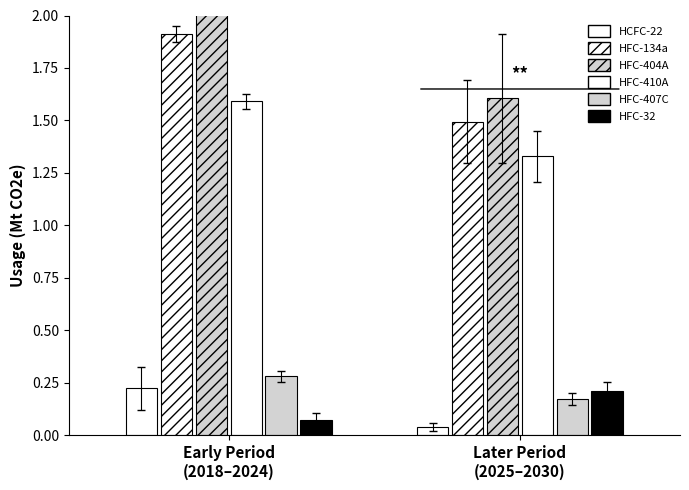

Is the value of HFC-404A at Later Period
(2025–2030) greater than the value of HFC-134a at Early Period
(2018–2024)?

No